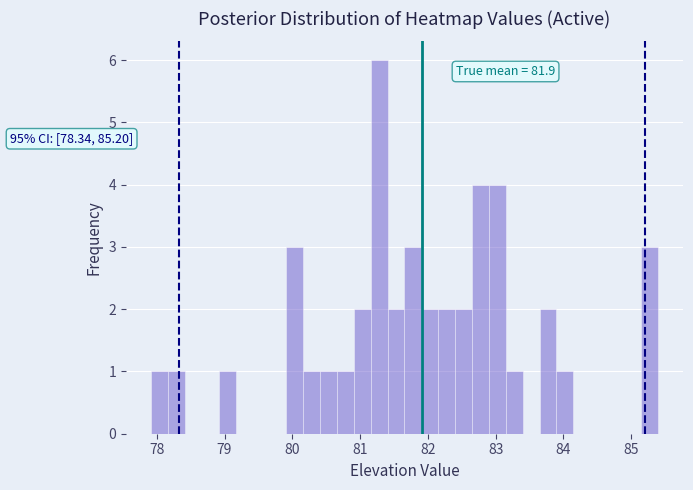

Read against the x-axis, roughly where is the centre of the tallest bar?

81.3